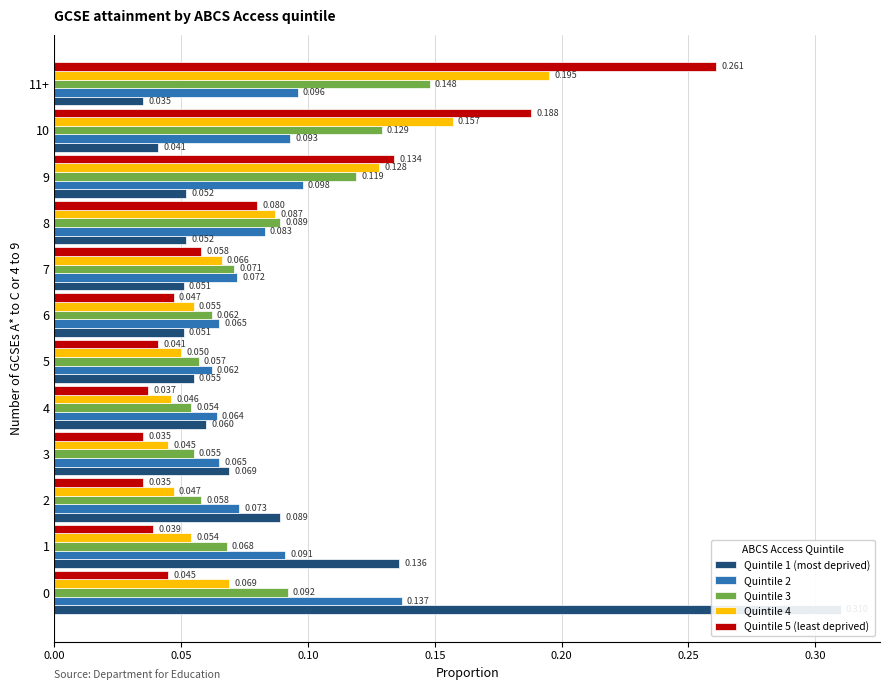

Which category has the lowest value across all series?

11+